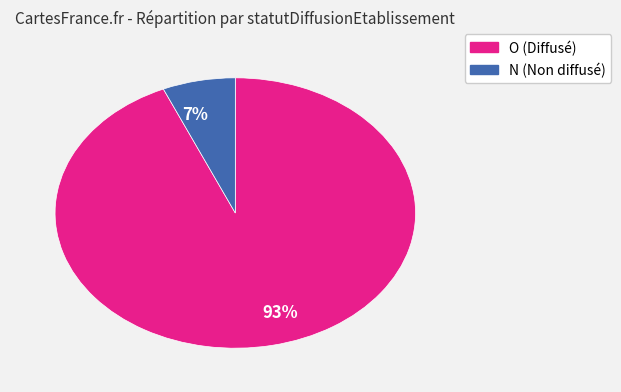

To the nearest percent, what percentage of the pie is N?

7%